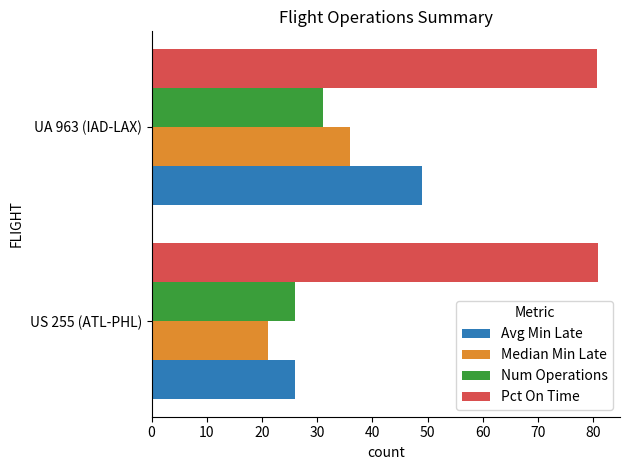

Is it true that Pct On Time equals 80.8 at US 255 (ATL-PHL)?

True